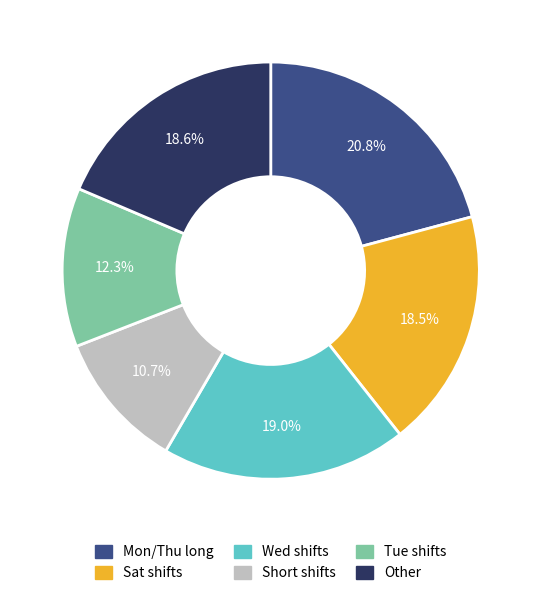

To the nearest percent, what is the average slice percentage?

17%